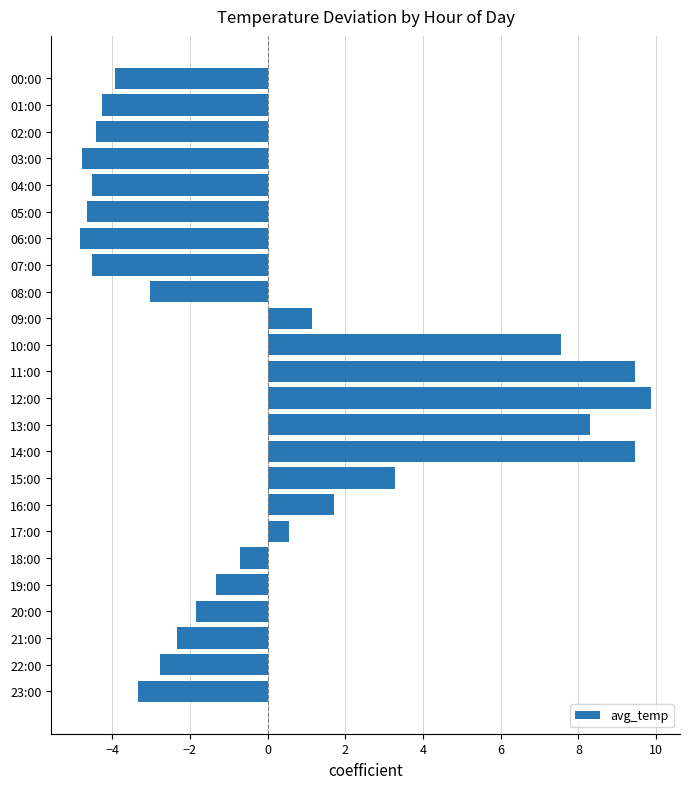

True or false: the data shows -3.0 at 08:00.

True